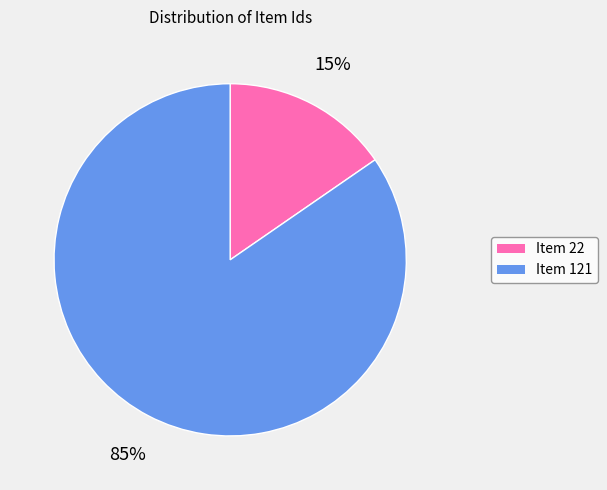

What is the ratio of the value at Item 22 to the value at Item 121?

0.2